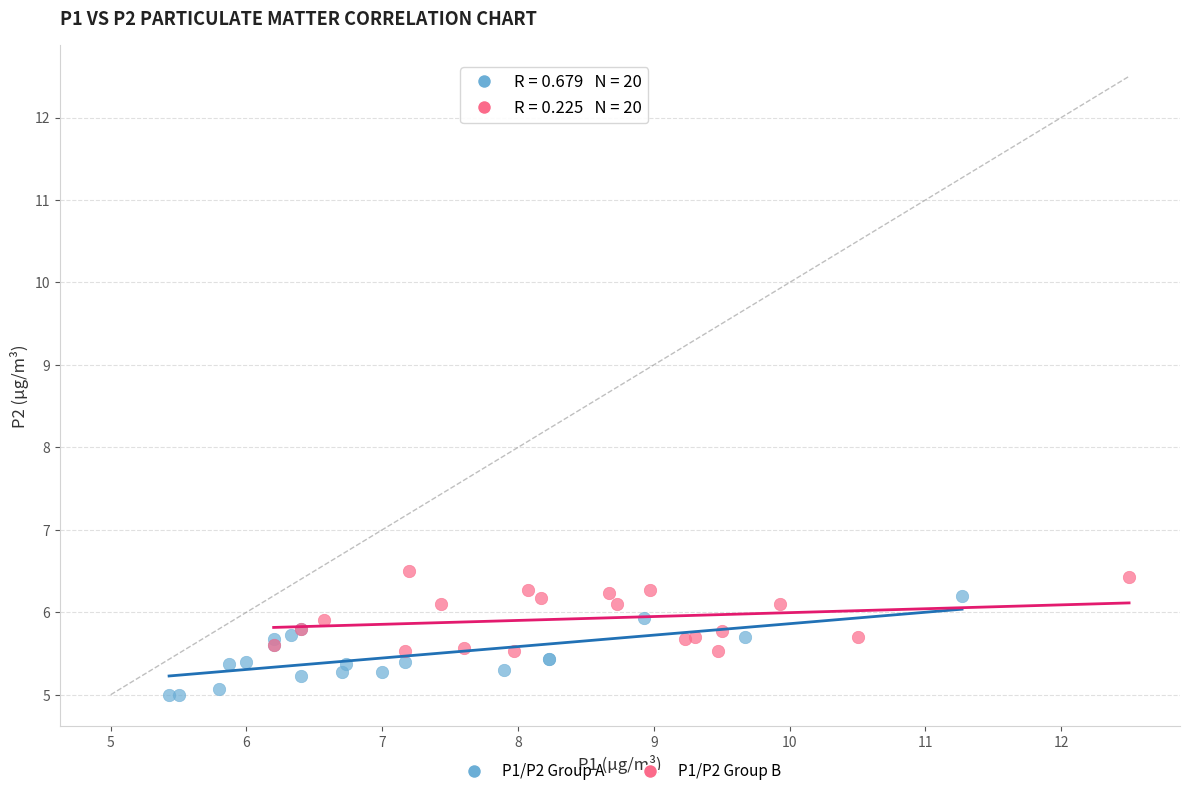

Which series contains the lowest Y value?

P1/P2 Group A